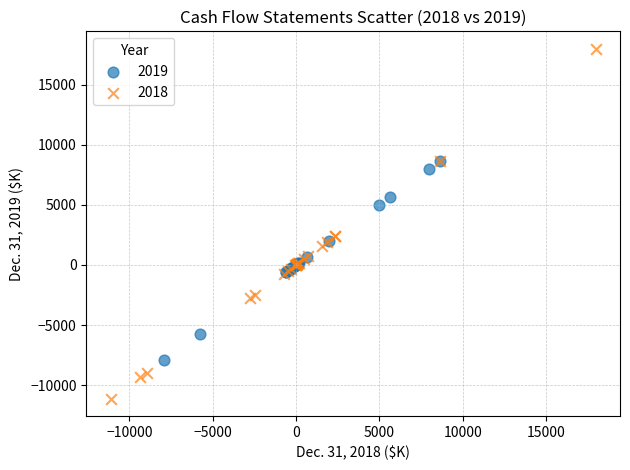

Which series reaches the maximum Y coordinate?

2018